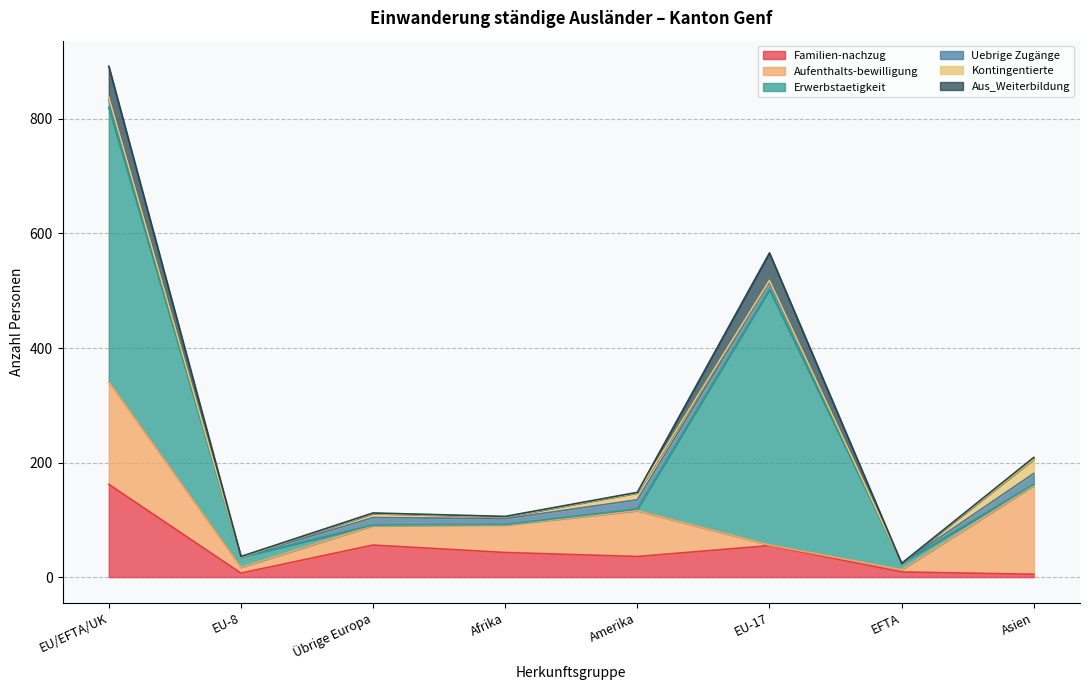

Is the value of Familien-nachzug at Afrika greater than the value of Aufenthalts-bewilligung at EU-8?

Yes